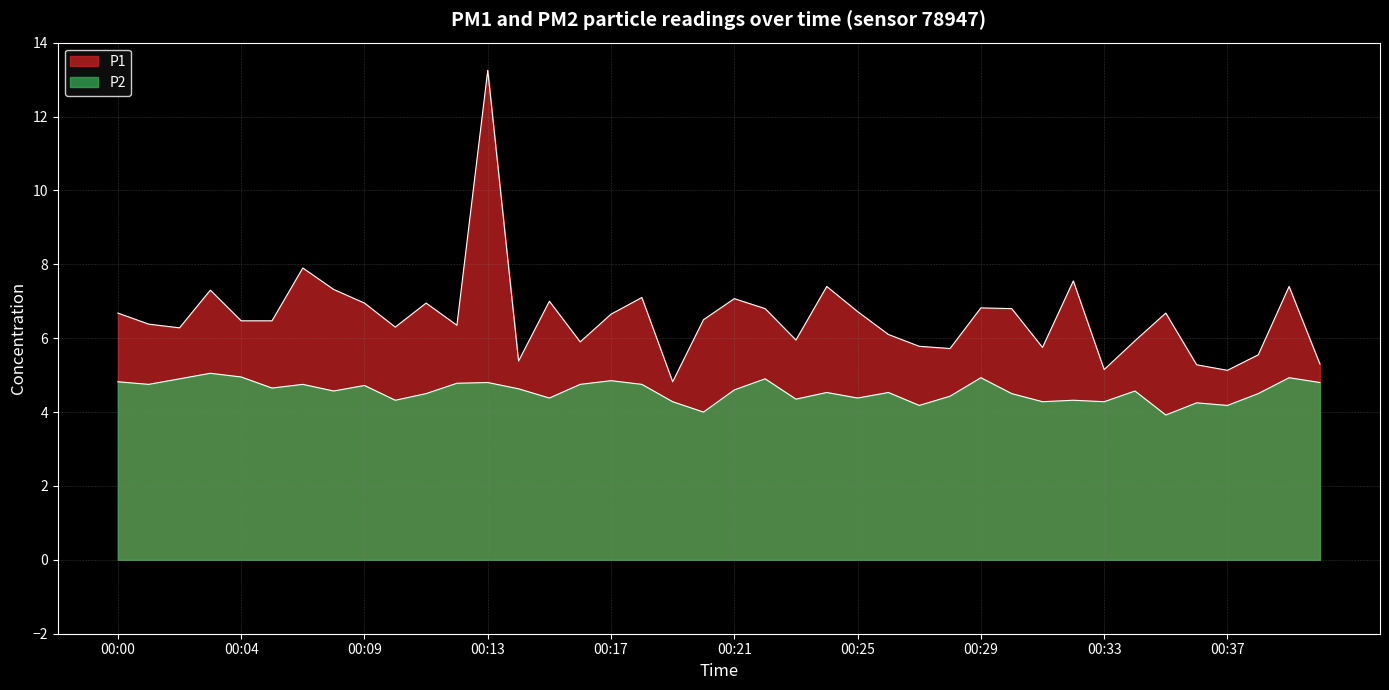

Which series has the largest range (max minus min)?

P1